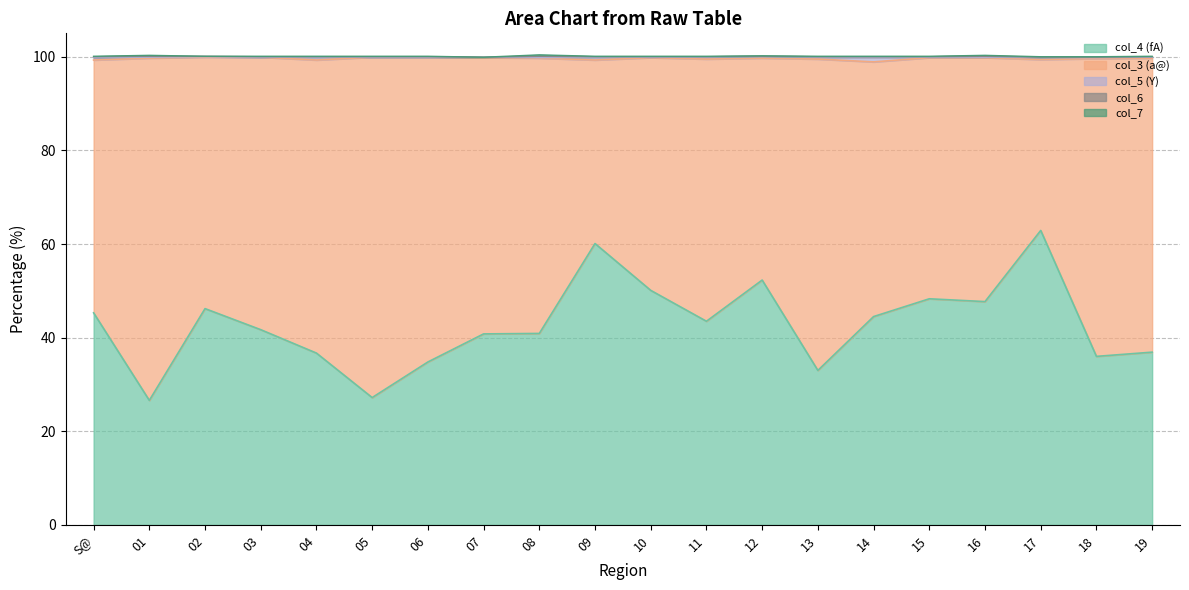

After their last crossing, which series has the higher values: col_3 (a@) or col_4 (fA)?

col_3 (a@)